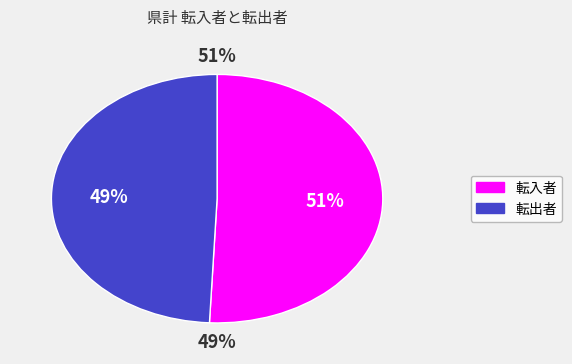

Count the number of slices in the pie.

2